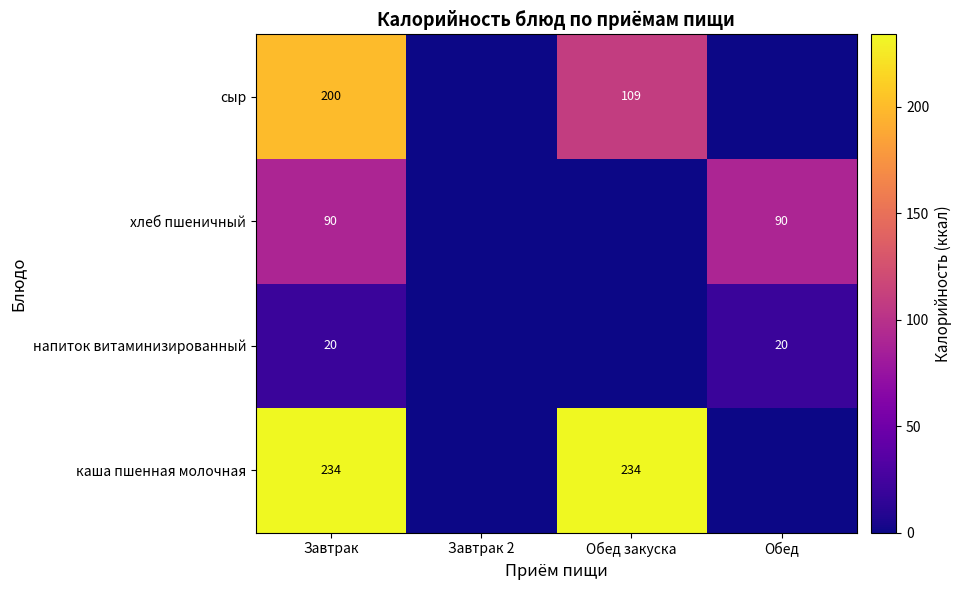

Which has a higher value, Завтрак 2 or Завтрак?

Завтрак